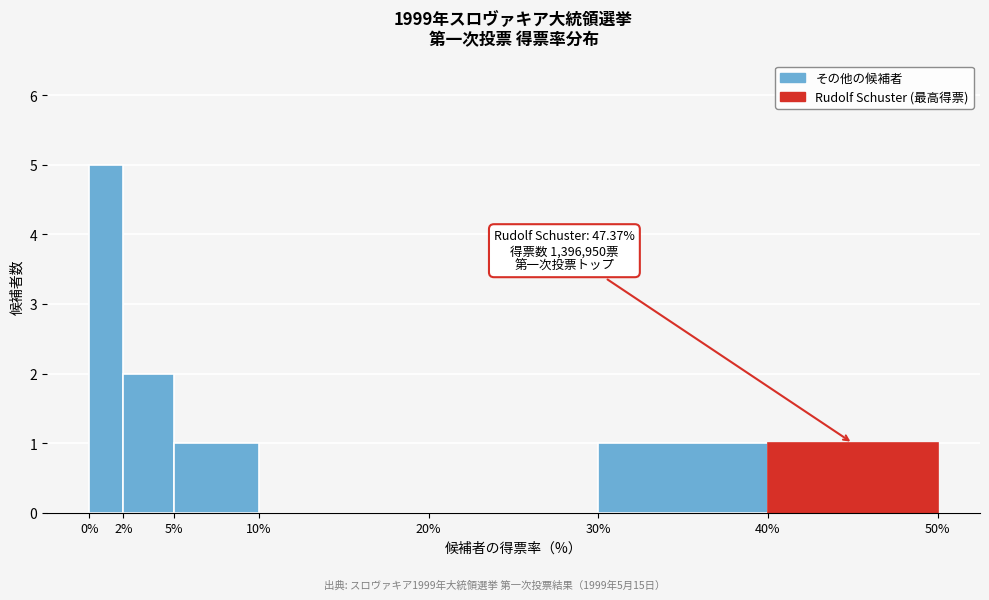

Over which range of the x-axis is the bar tallest?

0% to 2%